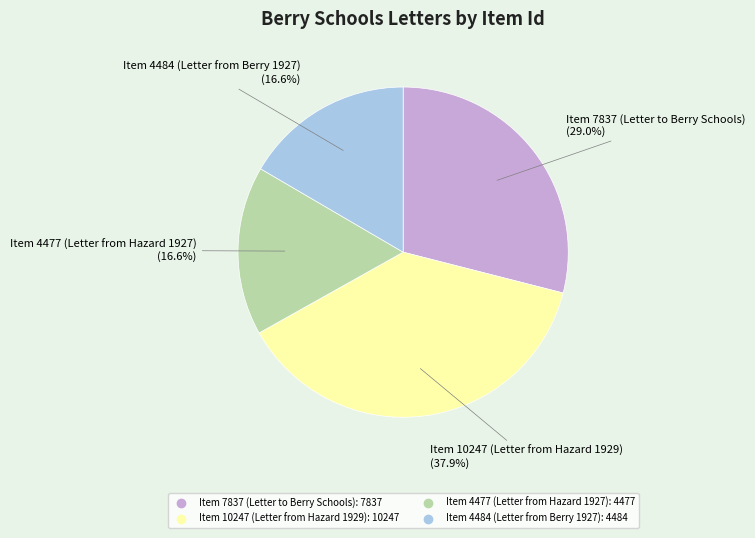

Does any single category account for the majority?

No